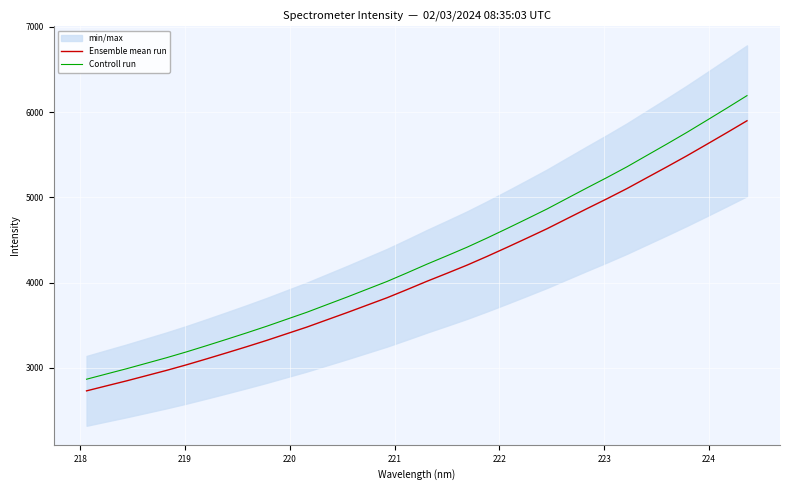

True or false: Controll run and Ensemble mean run intersect in this chart.

False